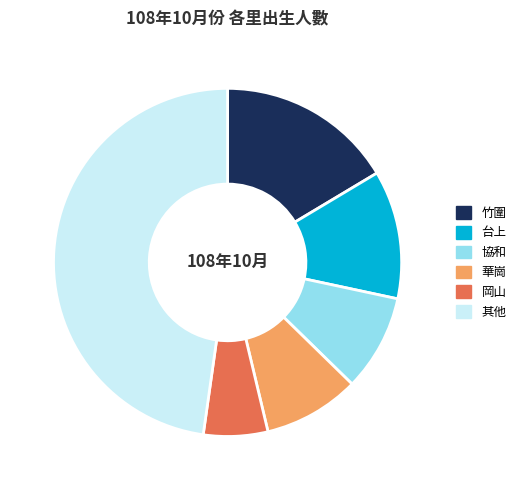

Is it true that 華崗 is 1% of the pie?

False